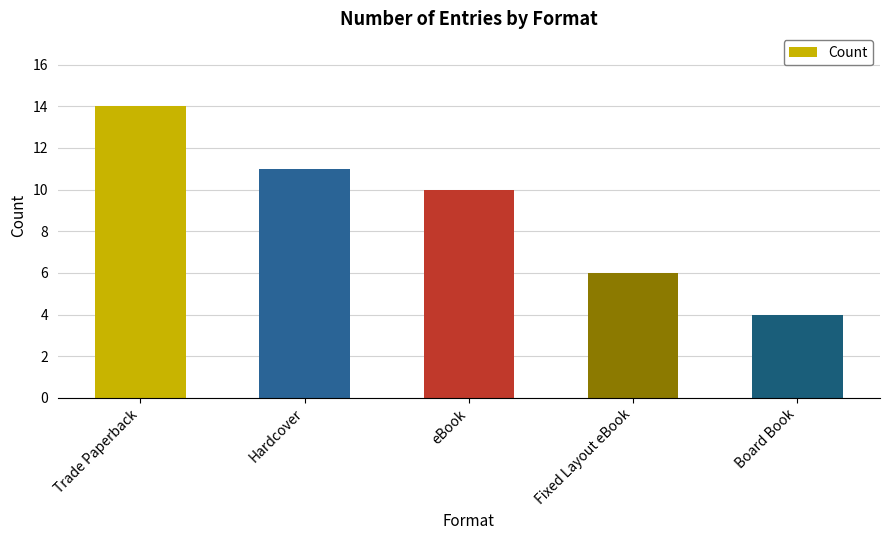

At which category does the chart reach its peak across all series?

Trade Paperback